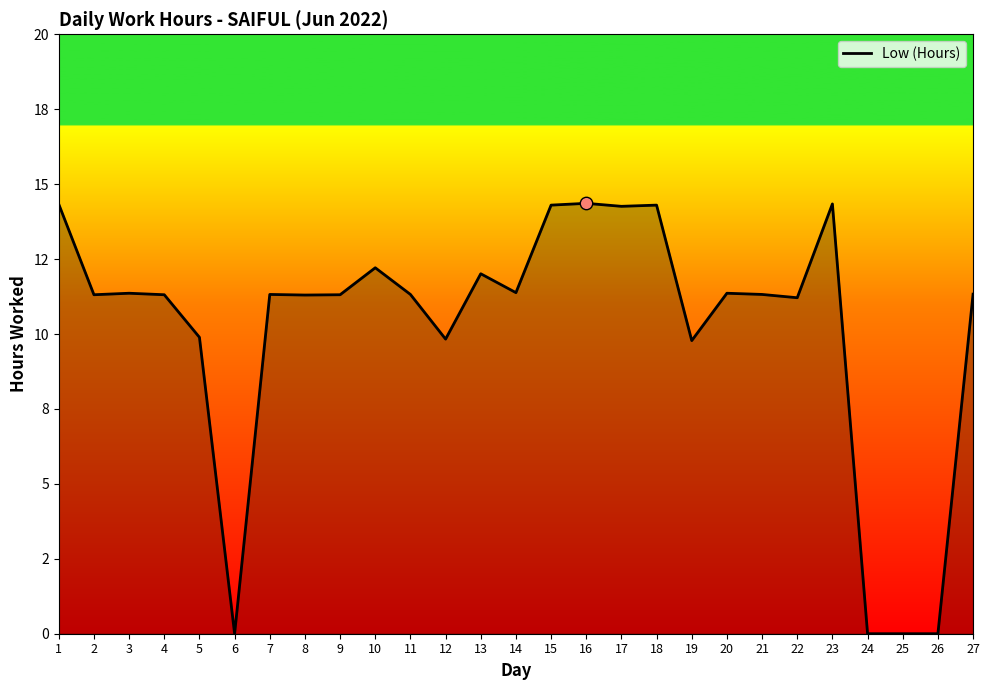

What is the ratio of the value at 2 to the value at 21?

1.0